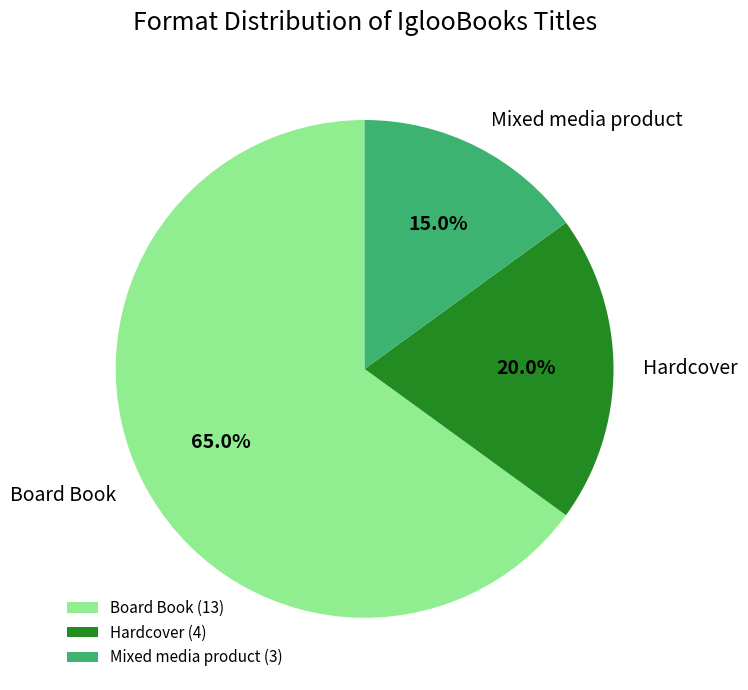

Between Board Book and Mixed media product, which is larger?

Board Book